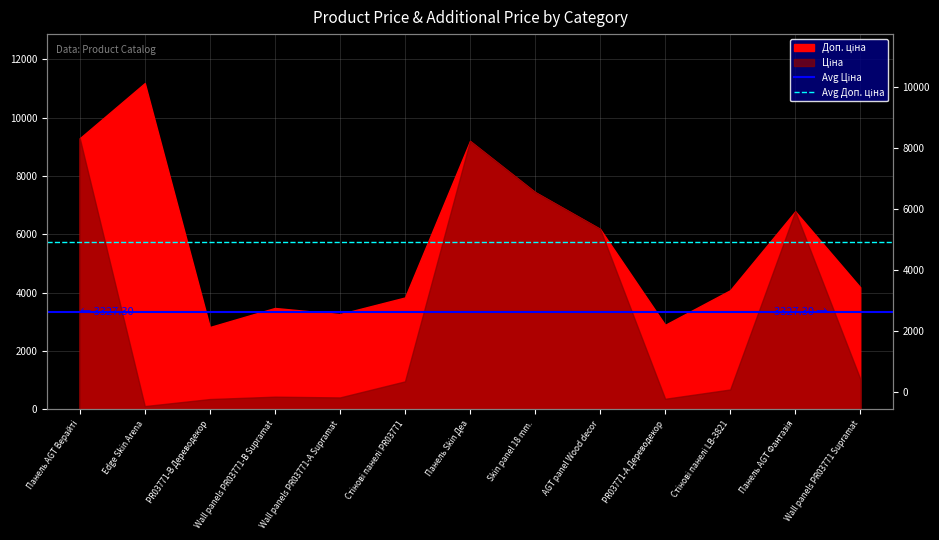

True or false: Avg Доп. ціна has a value of 8916.3 at Edge Skin Arena.

False